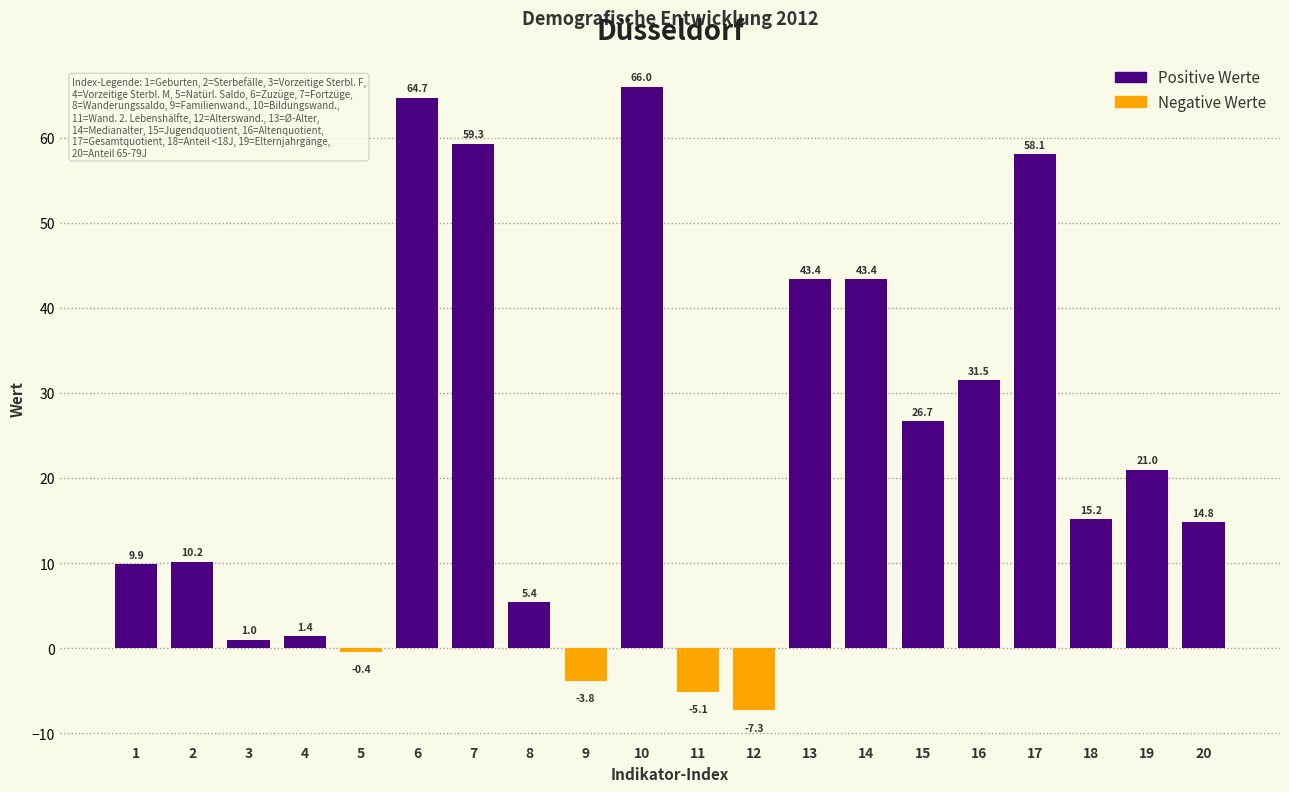

Reading right to left, transcribe all the data shown in this chart.

14.8	21.0	15.2	58.1	31.5	26.7	43.4	43.4	-7.3	-5.1	66.0	-3.8	5.4	59.3	64.7	-0.4	1.4	1.0	10.2	9.9